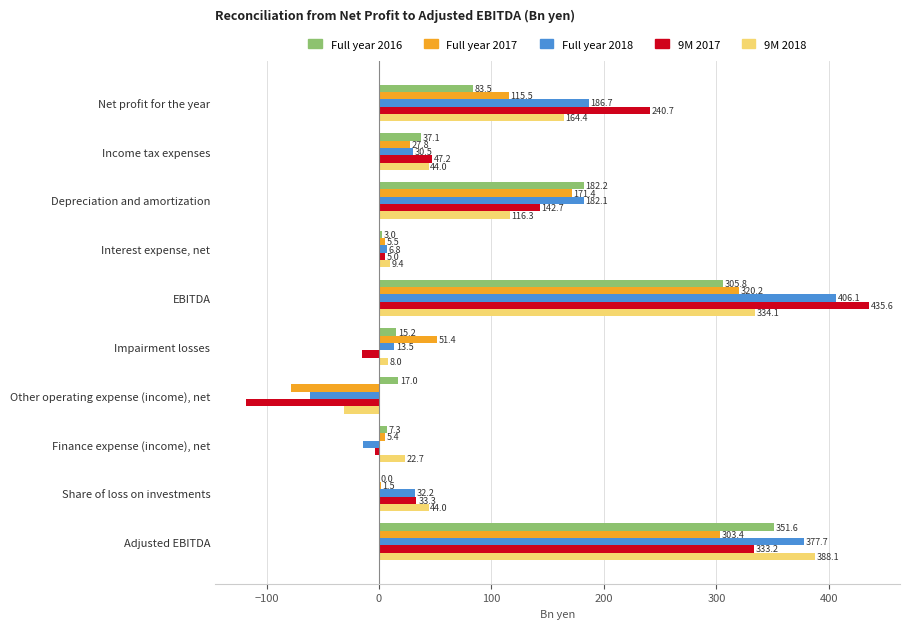

At which label is Full year 2018 closest to 172?

Depreciation and amortization